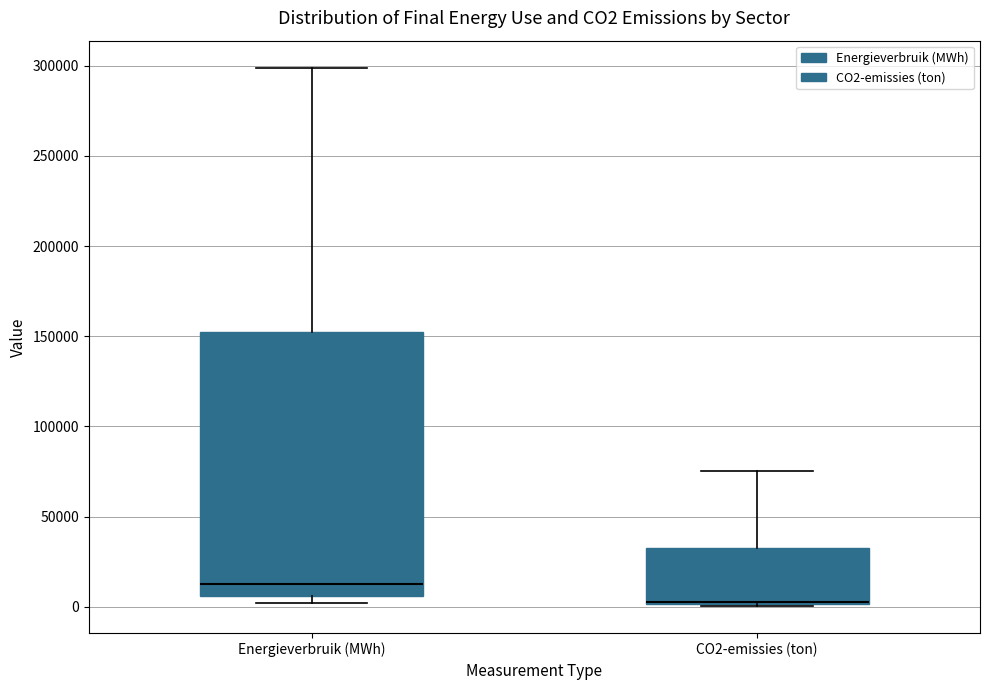

Reading left to right, transcribe this box plot: for each box, give where its median line is, the range the box spans, and where its two whiskers end, as read against the y-axis. The values are not printed on the chart, so give them approximately, as read against the axis.

Energieverbruik (MWh): median 15000, box 5000 to 150000, whiskers 0 to 300000
CO2-emissies (ton): median 5000, box 0 to 30000, whiskers 0 to 75000